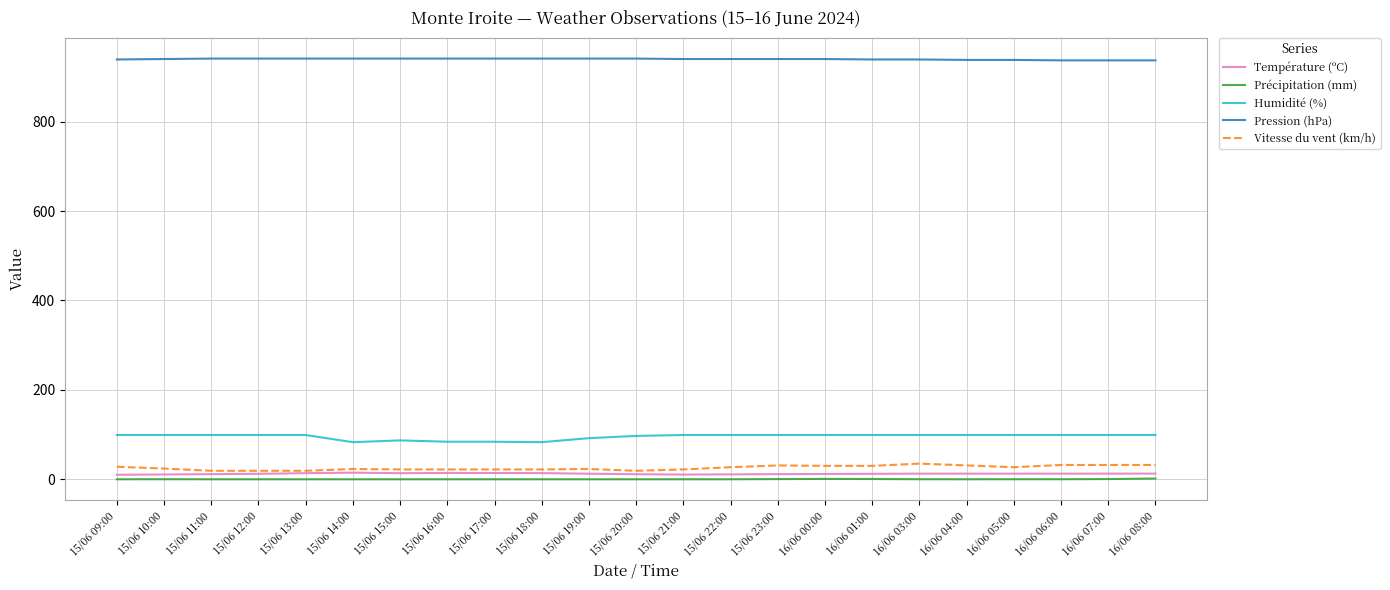

What is the greatest value displayed?

941.0